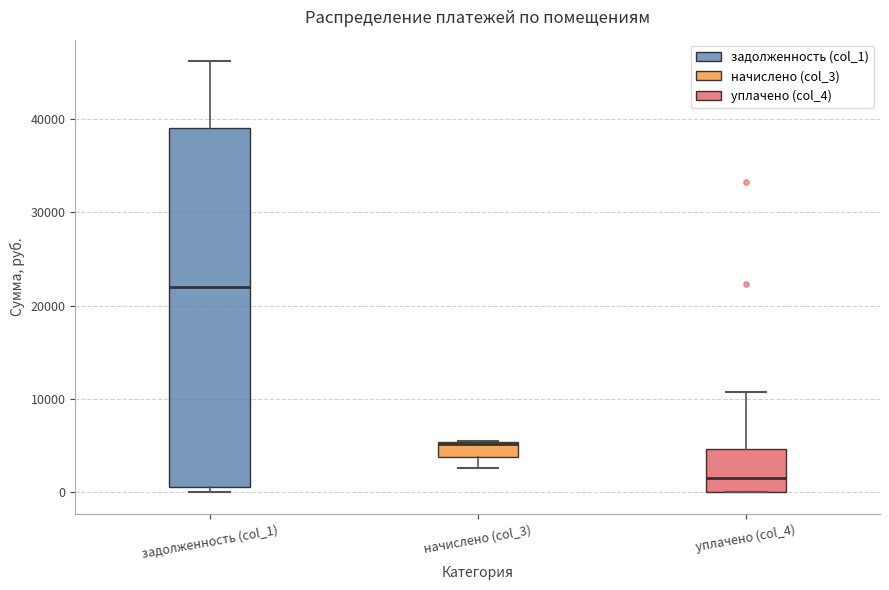

Where is the upper edge of the box for задолженность (col_1) on the y-axis? The values are not printed on the chart, so give them approximately, as read against the axis.

39000